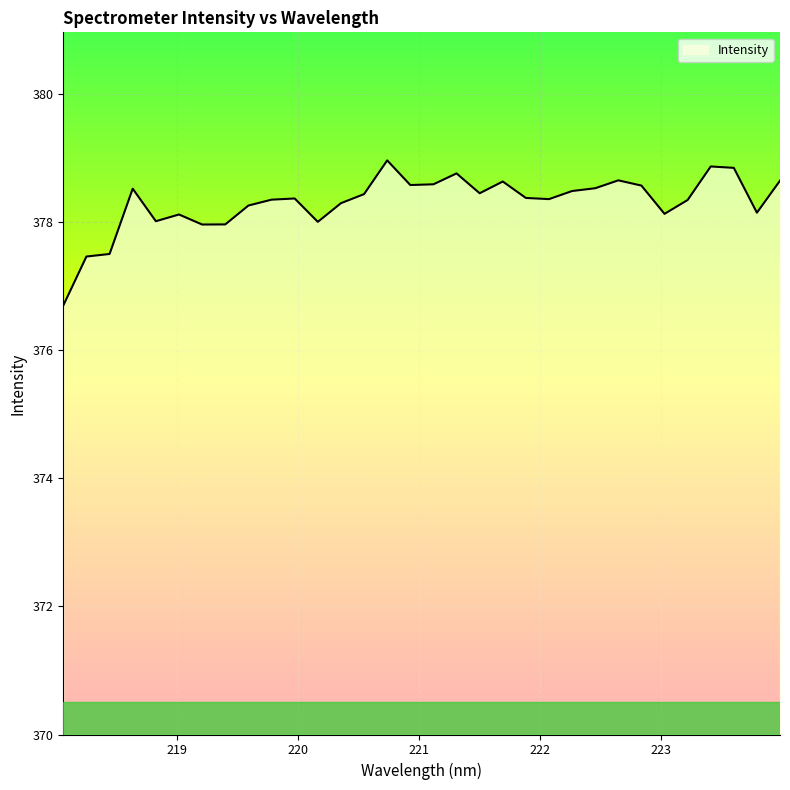

What is the smallest value displayed?

376.7